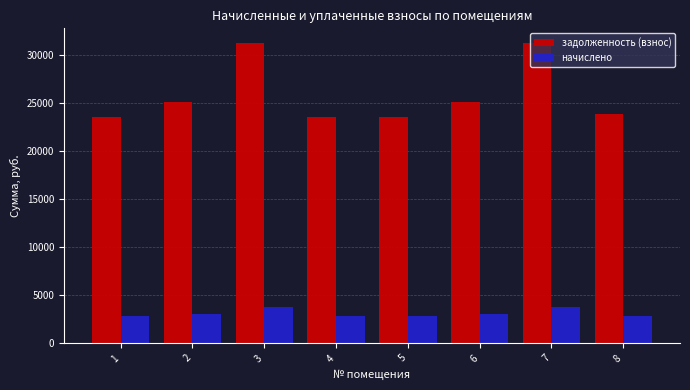

Count the number of categories in the chart.

8